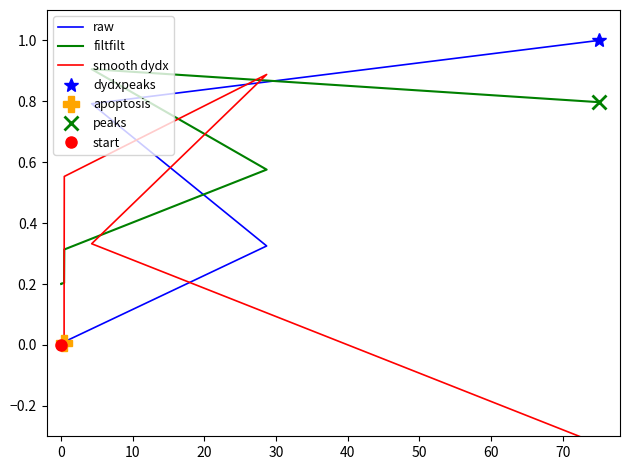

At which category is the sum across all series the highest?

70